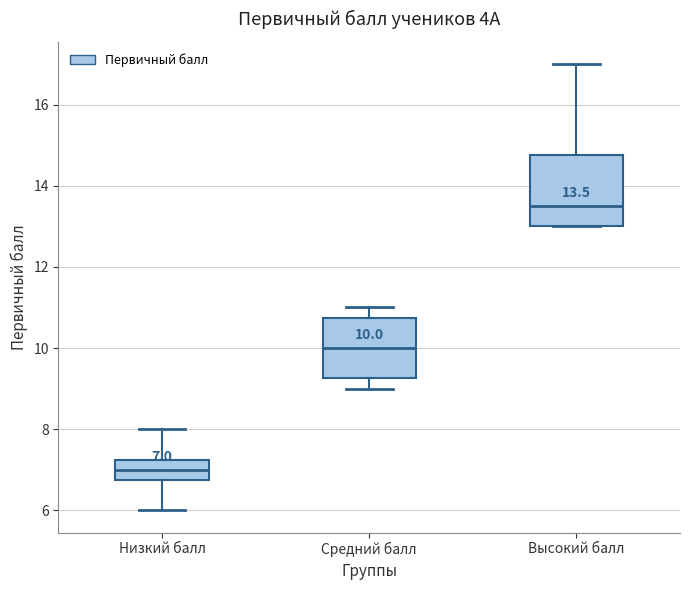

Which box has the highest median line?

Высокий балл